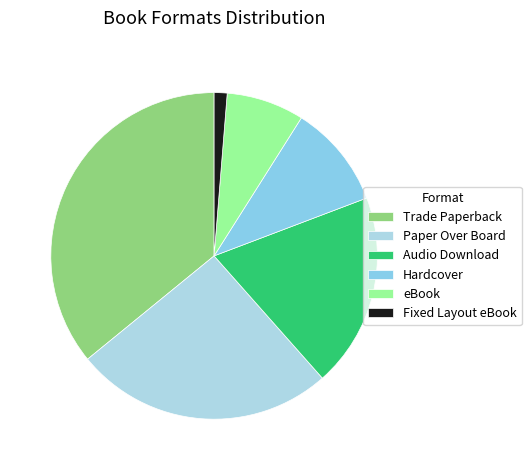

To the nearest percent, what percentage of the pie is Fixed Layout eBook?

1%